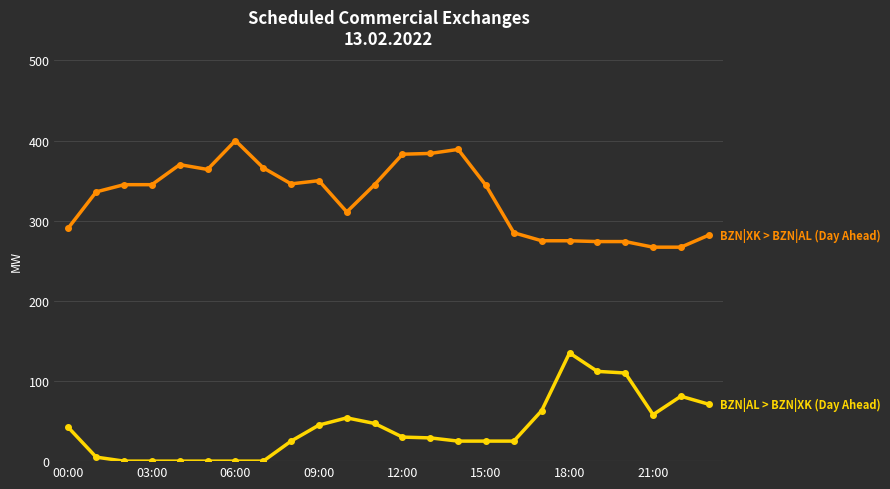

What is the greatest value displayed?

400